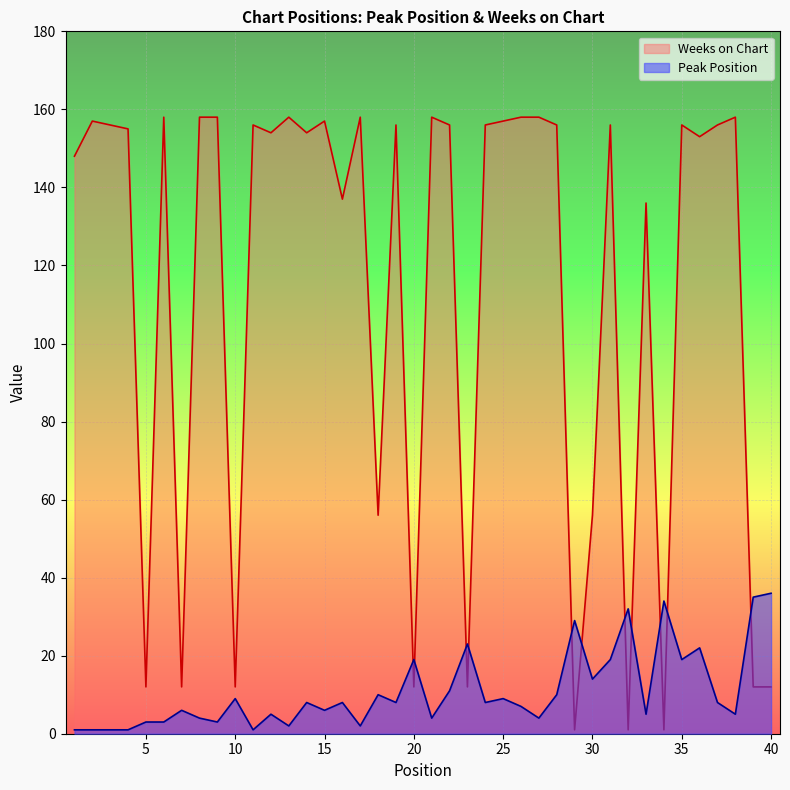

How many lines are shown in the chart?

2